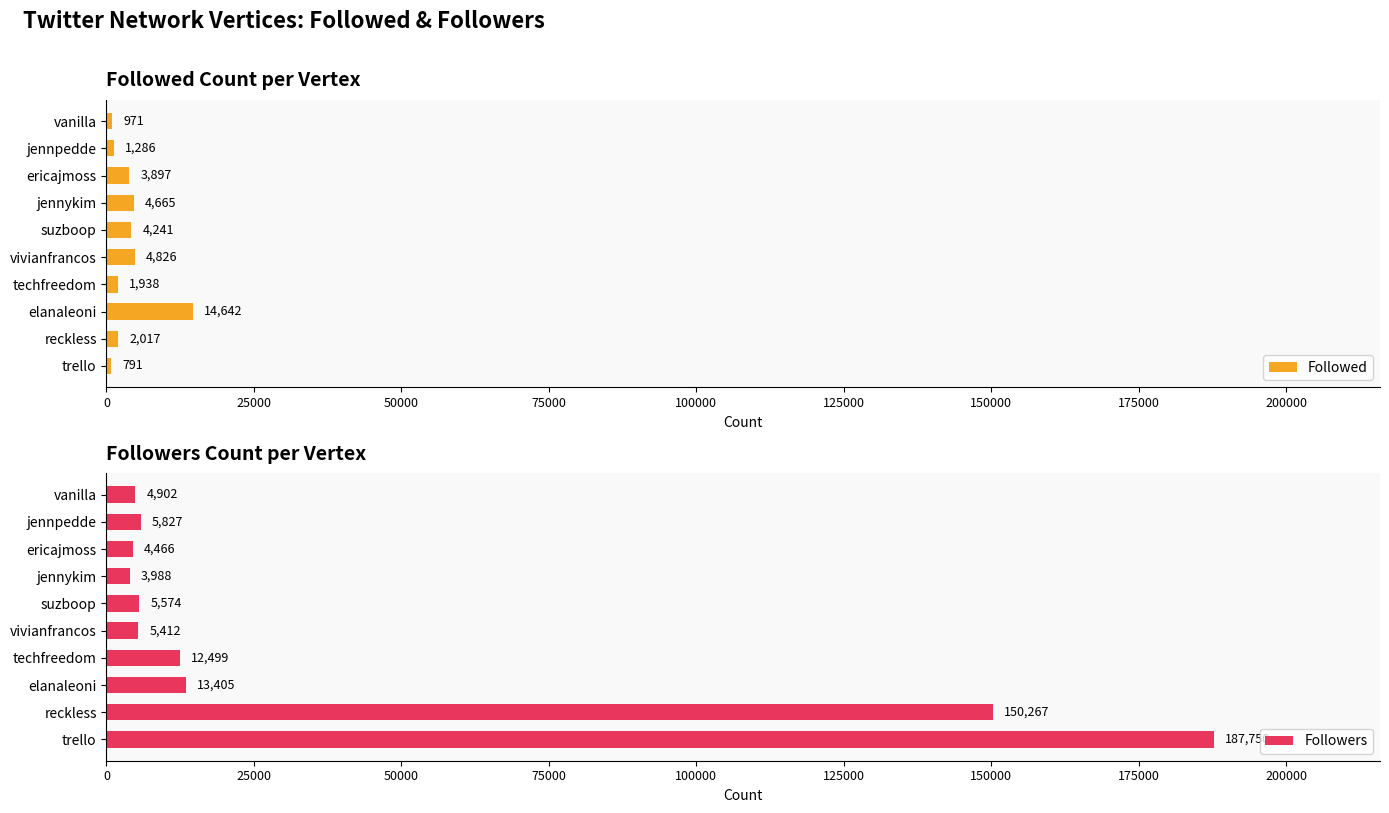

At which label does Followed reach its minimum?

trello